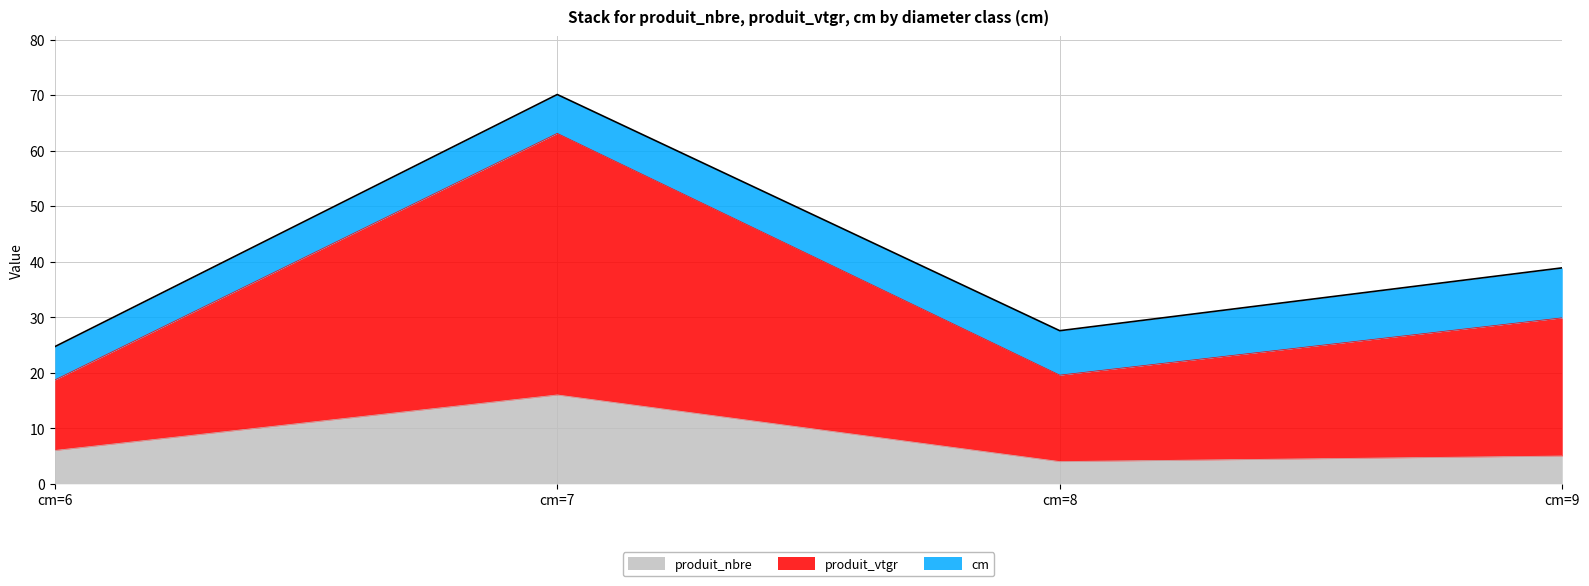

True or false: produit_nbre and produit_vtgr intersect in this chart.

False